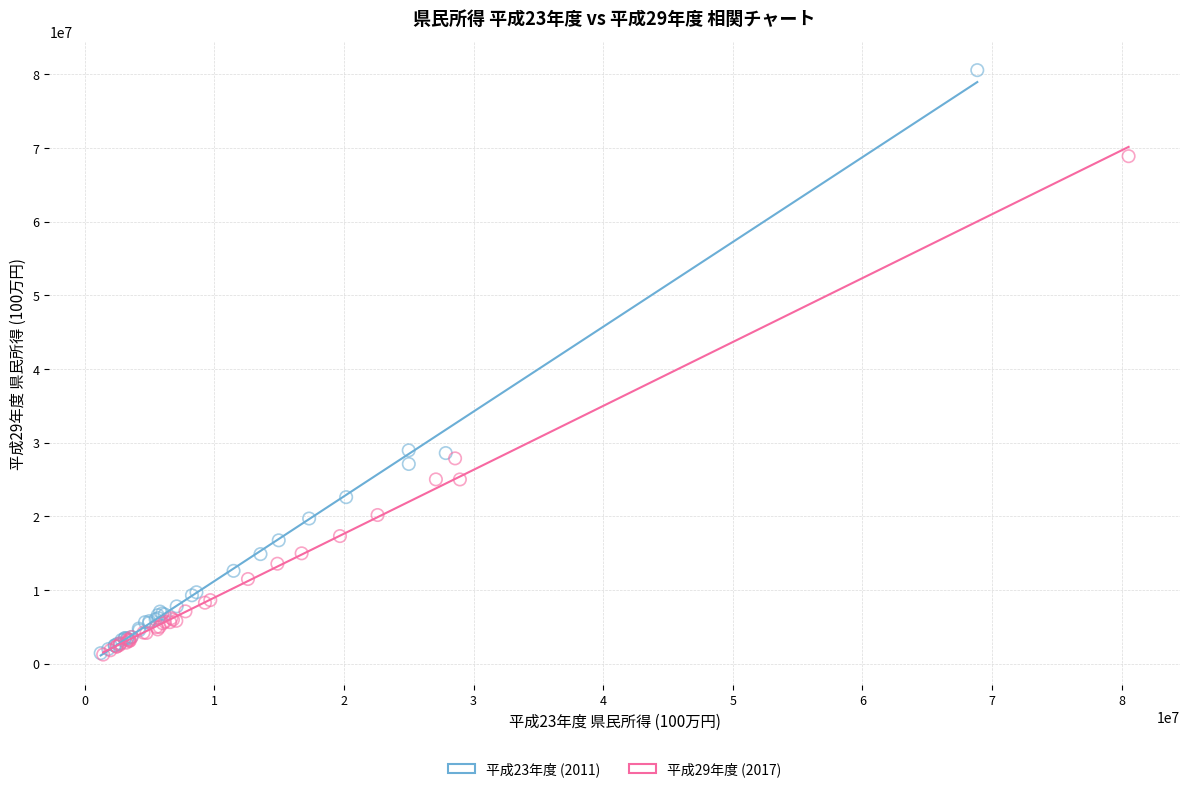

Which series reaches the maximum Y coordinate?

平成23年度 (2011)